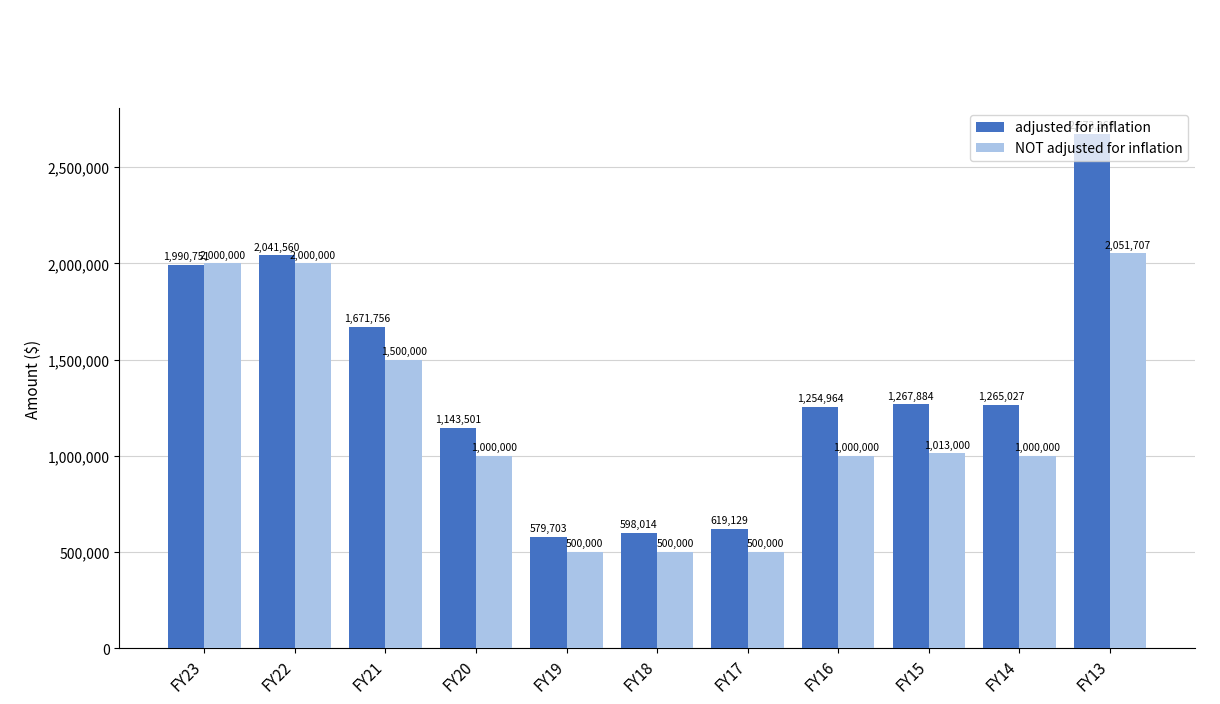

Reading left to right, list all the values displayed in this chart.

adjusted for inflation: FY23=1990751	FY22=2041560	FY21=1671756	FY20=1143501	FY19=579703	FY18=598014	FY17=619129	FY16=1254964	FY15=1267884	FY14=1265027	FY13=2673369
NOT adjusted for inflation: FY23=2000000	FY22=2000000	FY21=1500000	FY20=1000000	FY19=500000	FY18=500000	FY17=500000	FY16=1000000	FY15=1013000	FY14=1000000	FY13=2051707